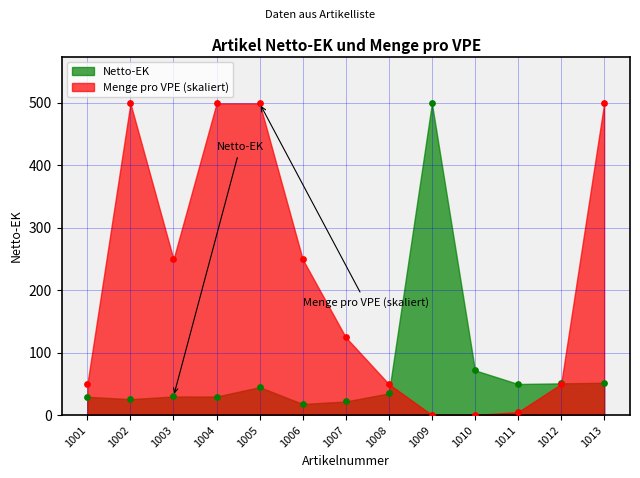

Is the value of Netto-EK at 1007 greater than the value of Menge pro VPE at 1004?

No